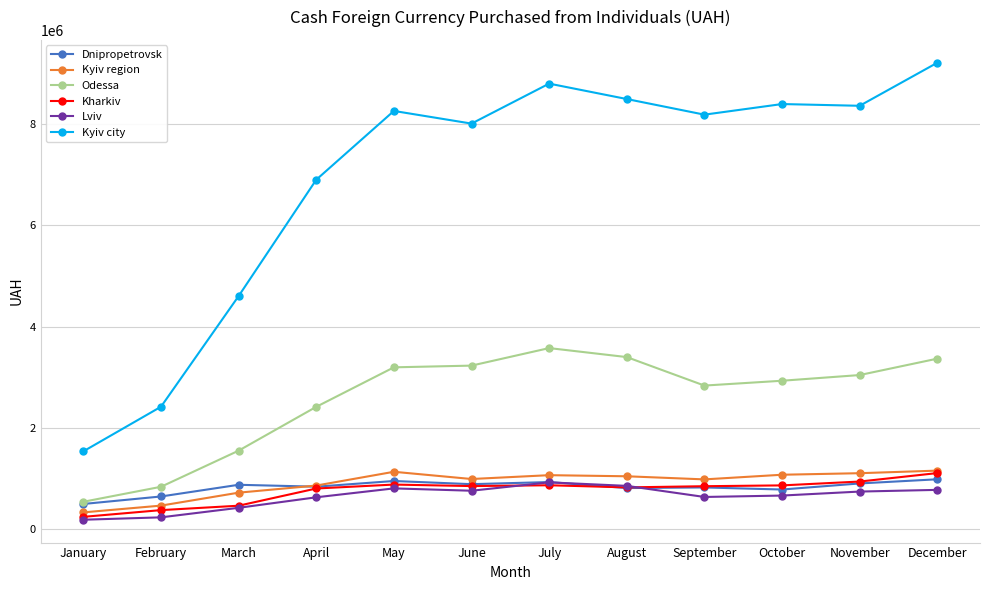

What is the spread (max minus min) of values at July?

7937626.4